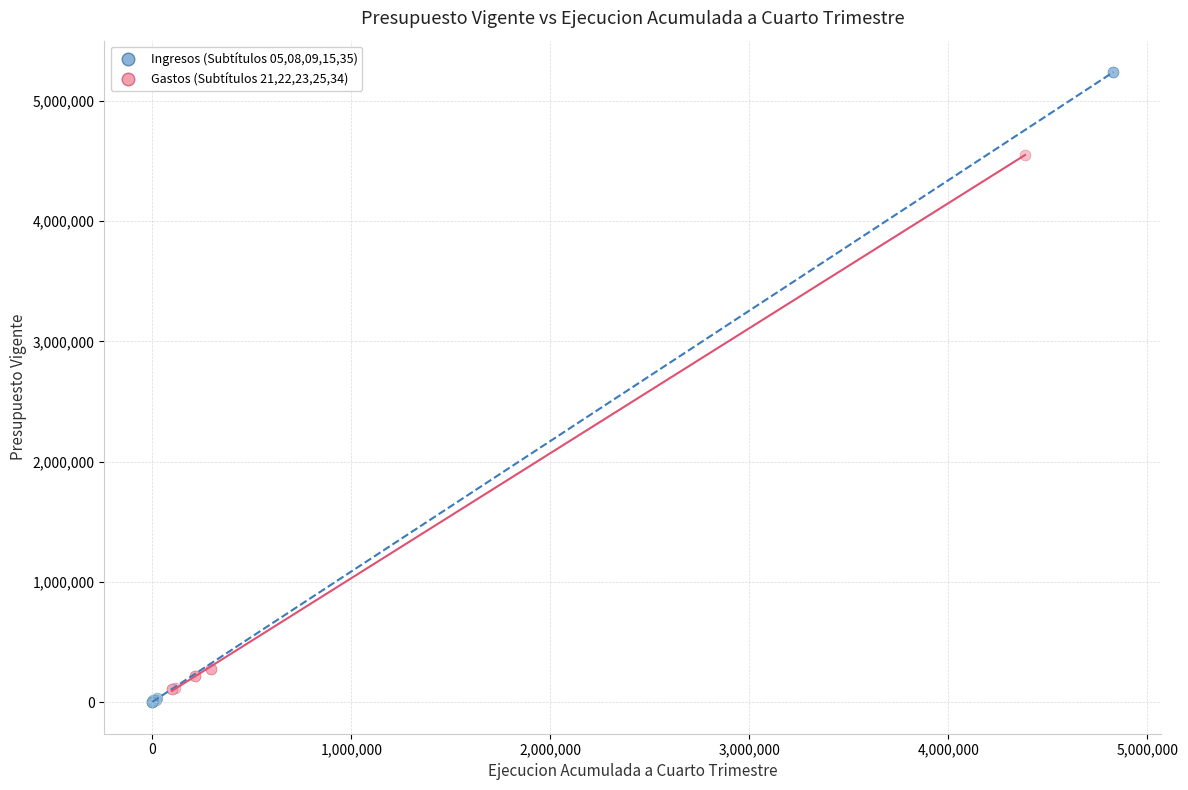

Which series has the largest Y range (max minus min)?

Ingresos (Subtítulos 05,08,09,15,35)